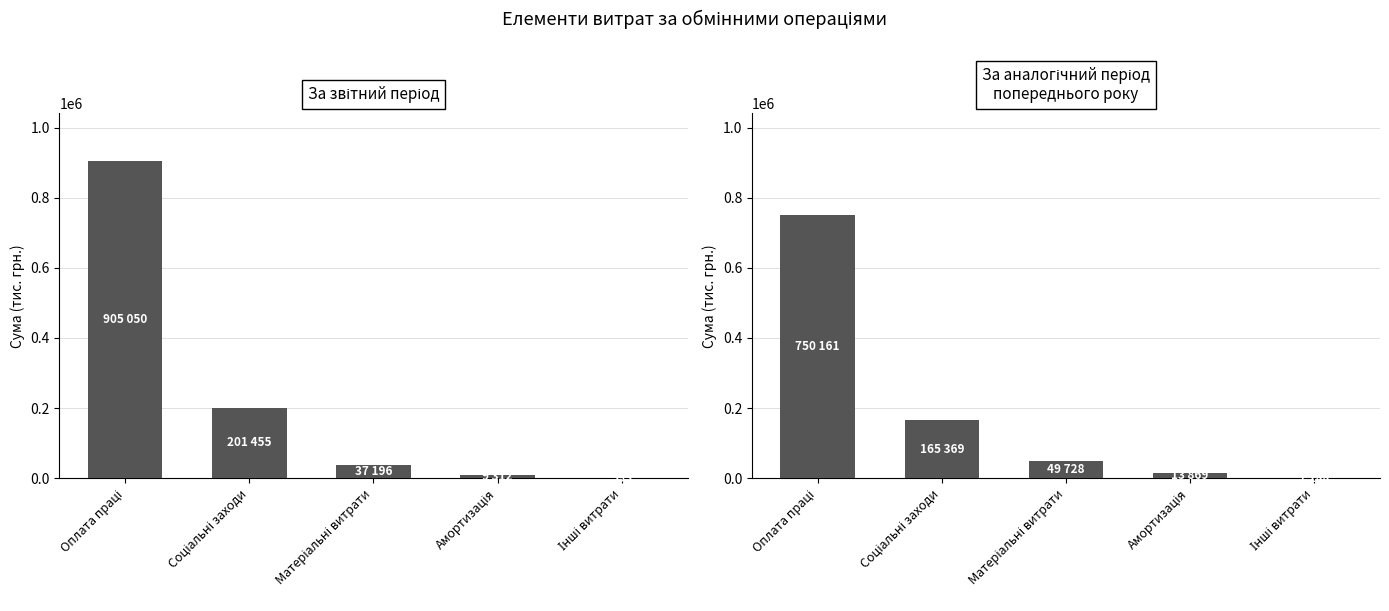

Between Інші витрати and Соціальні заходи, which is larger?

Соціальні заходи